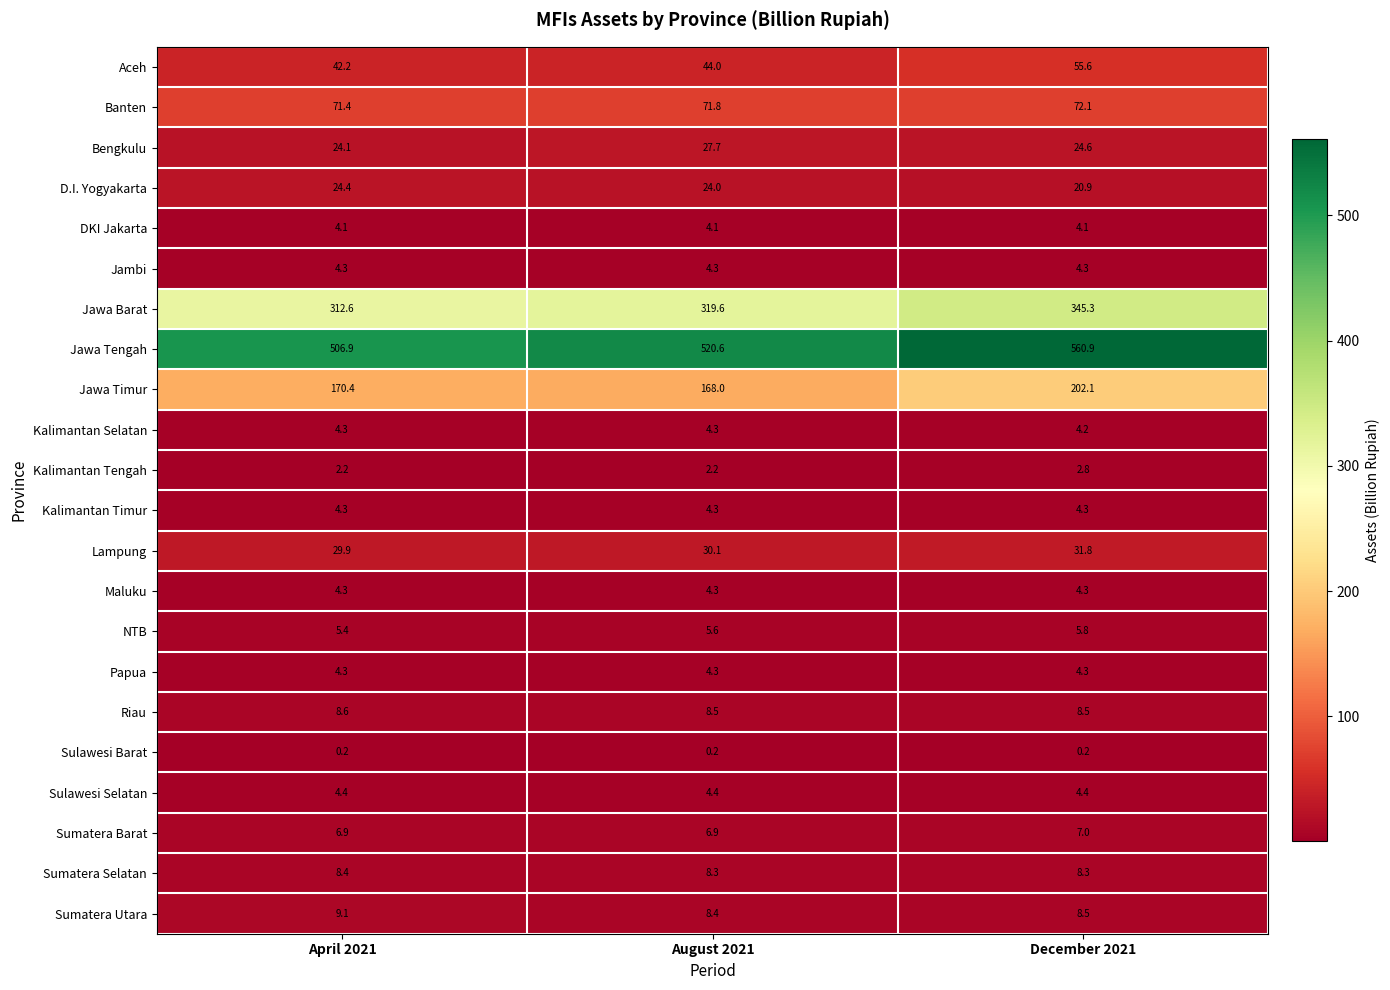

Rank the categories by Bengkulu value from lowest to highest.

April 2021, December 2021, August 2021